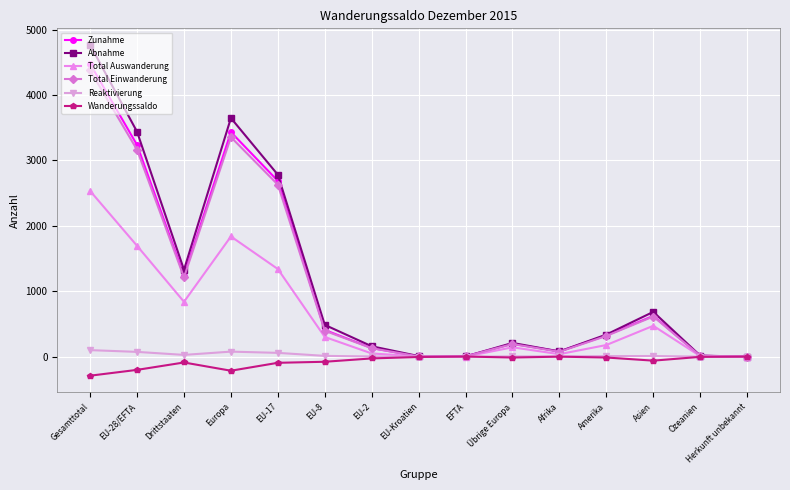

At which label is Total Auswanderung closest to 1267?

EU-17